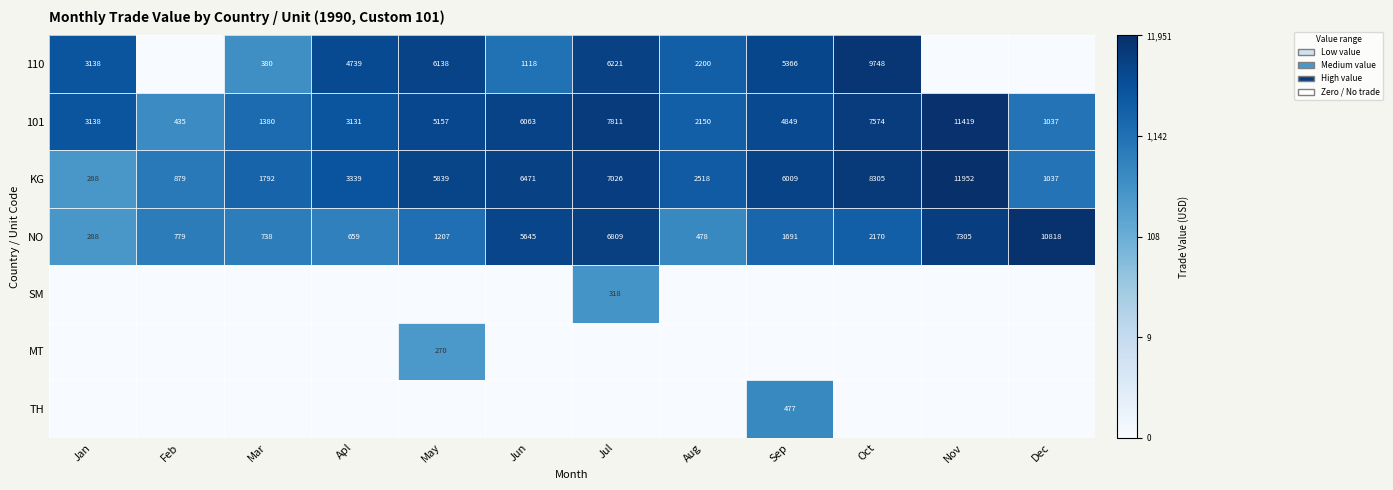

Which has a higher value, Jan or Mar?

Jan